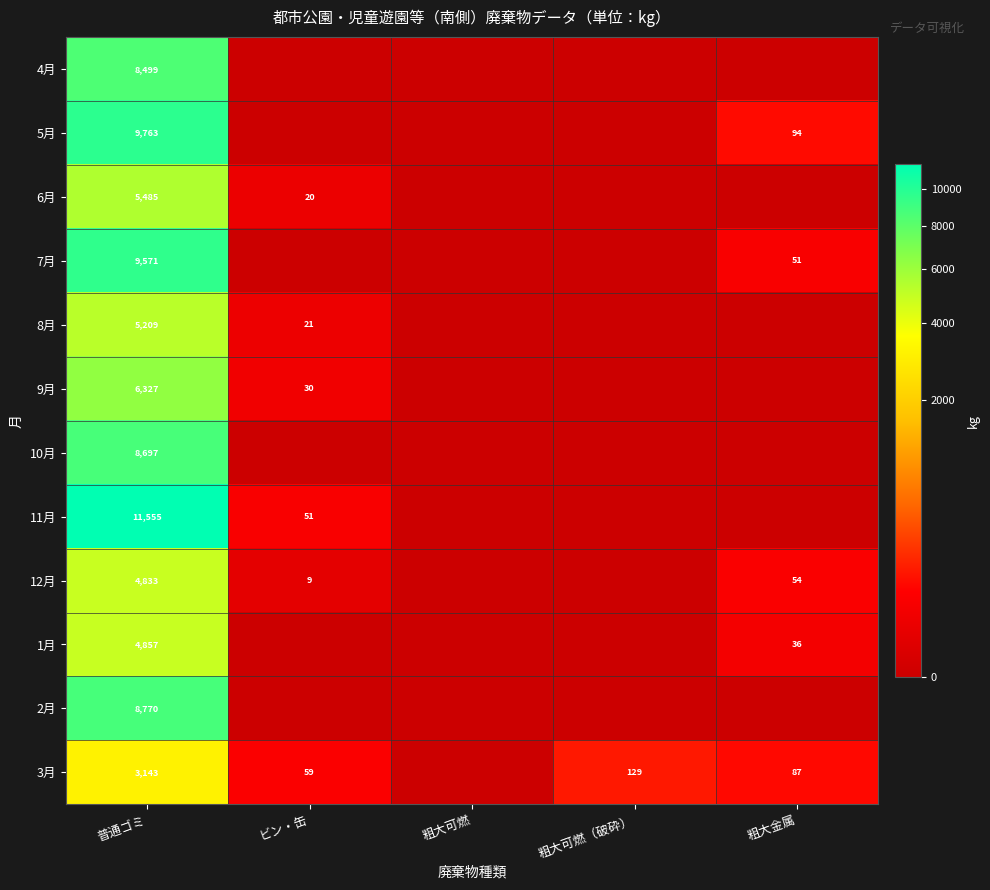

What is the spread (max minus min) of values at 普通ゴミ?

8412